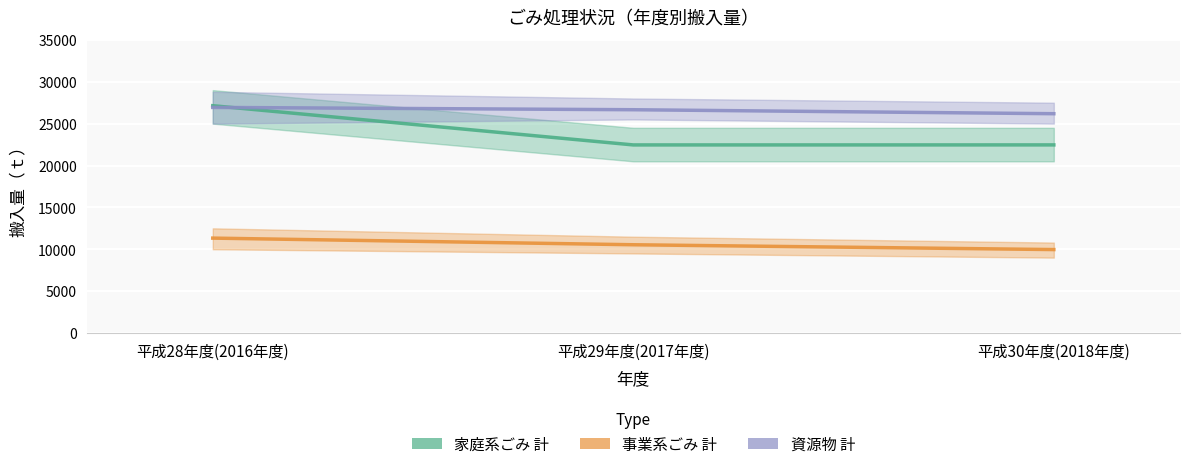

Reading left to right, extract all data points from this chart.

家庭系ごみ_計: 平成28年度(2016年度)=27141	平成29年度(2017年度)=22457	平成30年度(2018年度)=22460
事業系ごみ_計: 平成28年度(2016年度)=11331	平成29年度(2017年度)=10538	平成30年度(2018年度)=9962
資源物_計: 平成28年度(2016年度)=26936	平成29年度(2017年度)=26660	平成30年度(2018年度)=26185